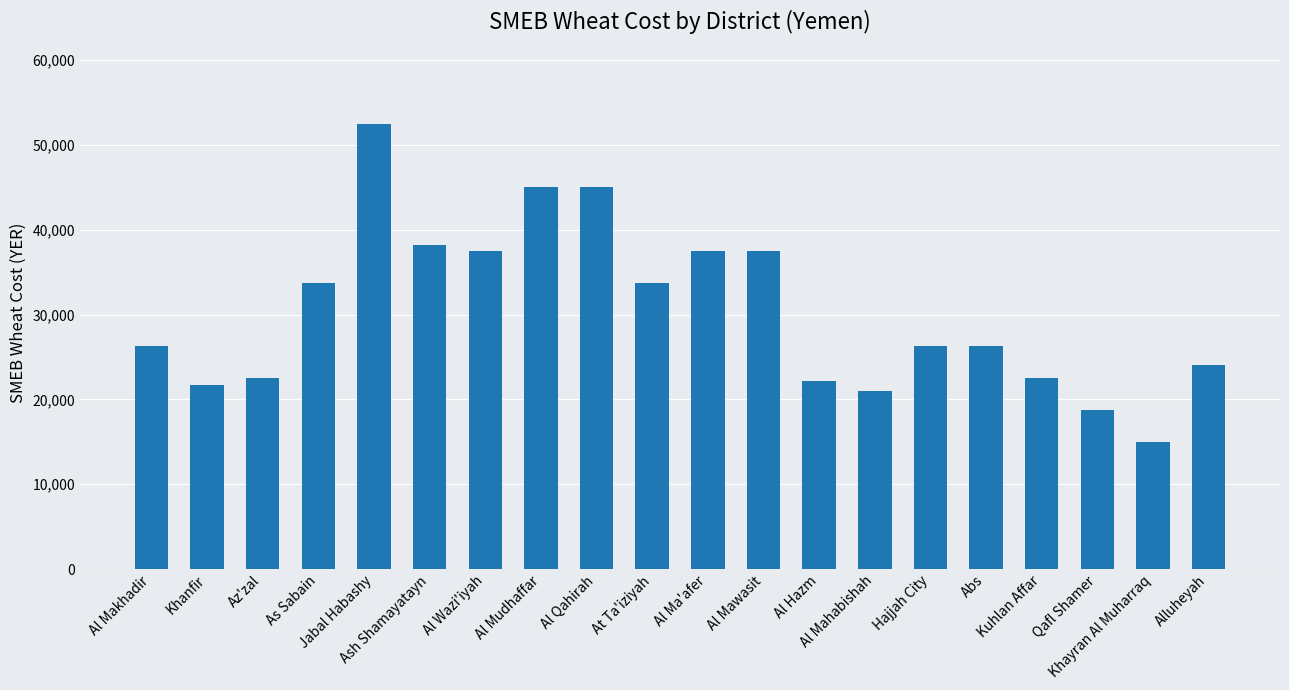

What position from the right is Alluheyah?

1